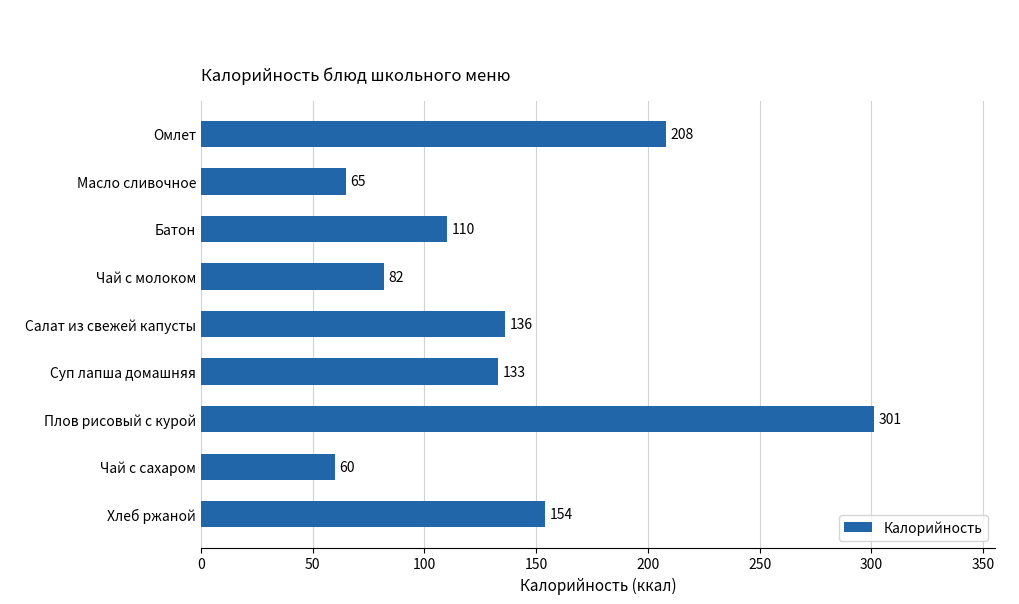

Reading top to bottom, extract all data points from this chart.

208	65	110	82	136	133	301	60	154